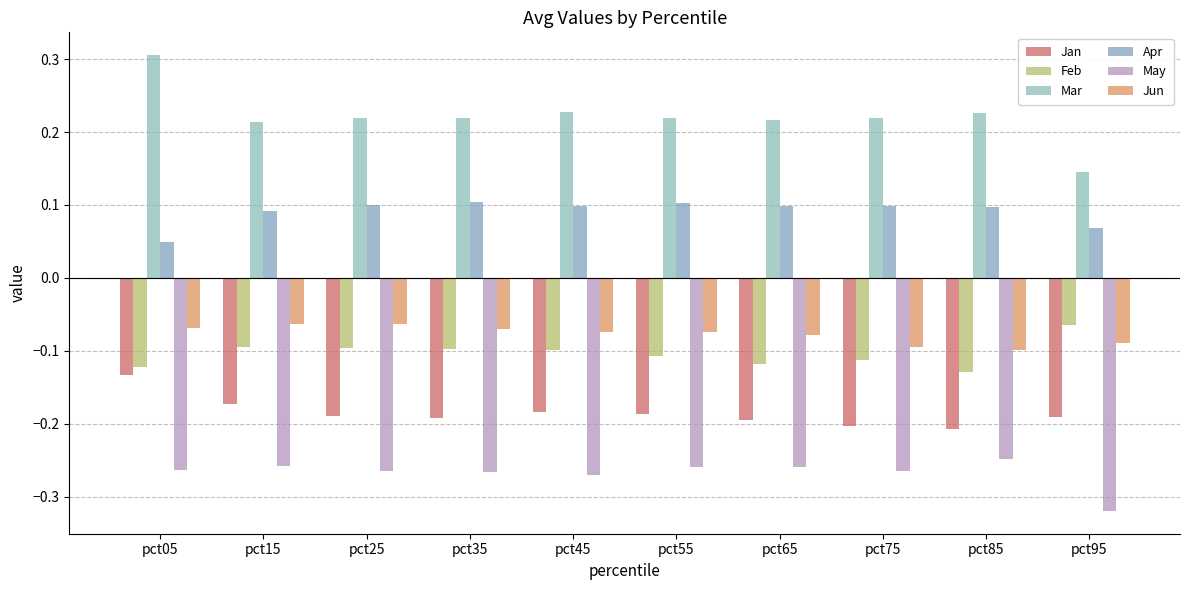

What is the approximate value of Jun at pct25?

-0.1